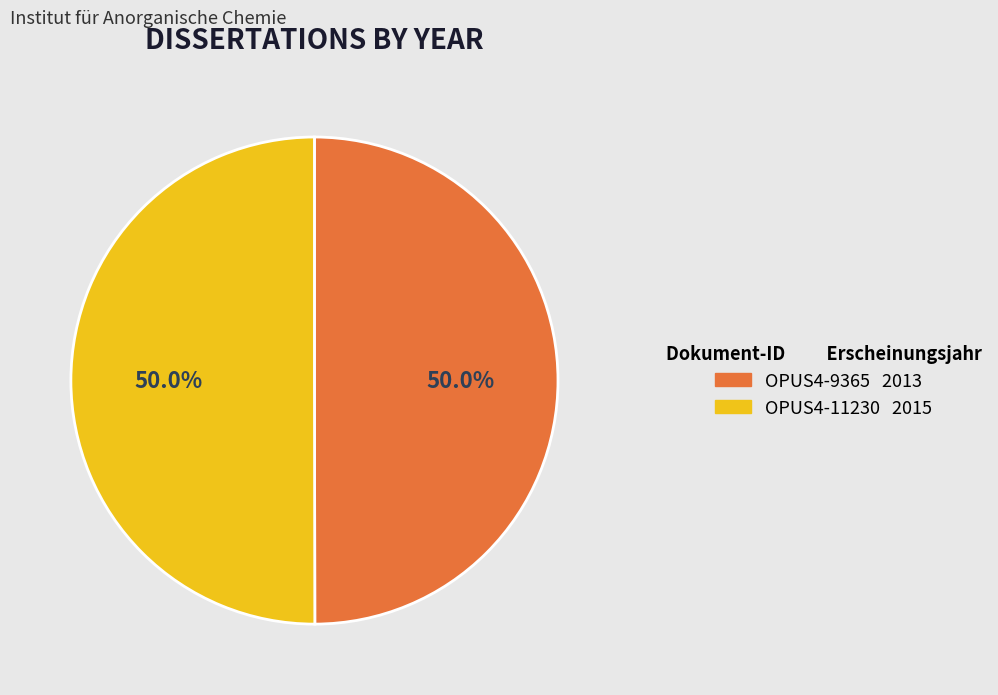

Count the number of slices in the pie.

2